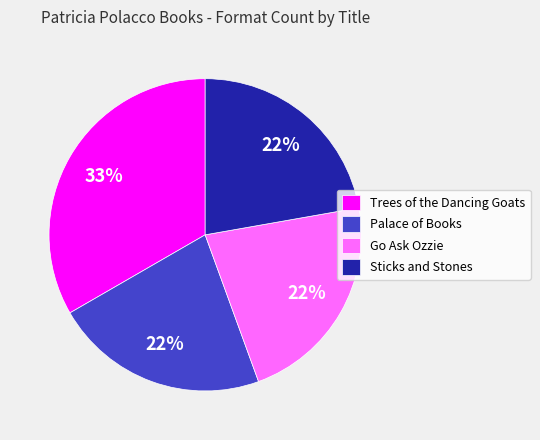

What is the ratio of the value at Trees of the Dancing Goats to the value at Sticks and Stones?

1.5